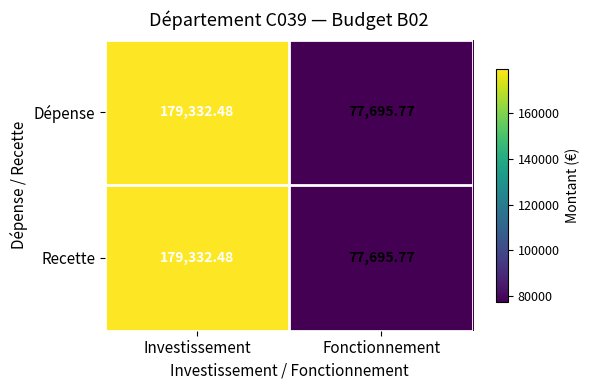

Which label corresponds to the largest value in the chart?

Investissement